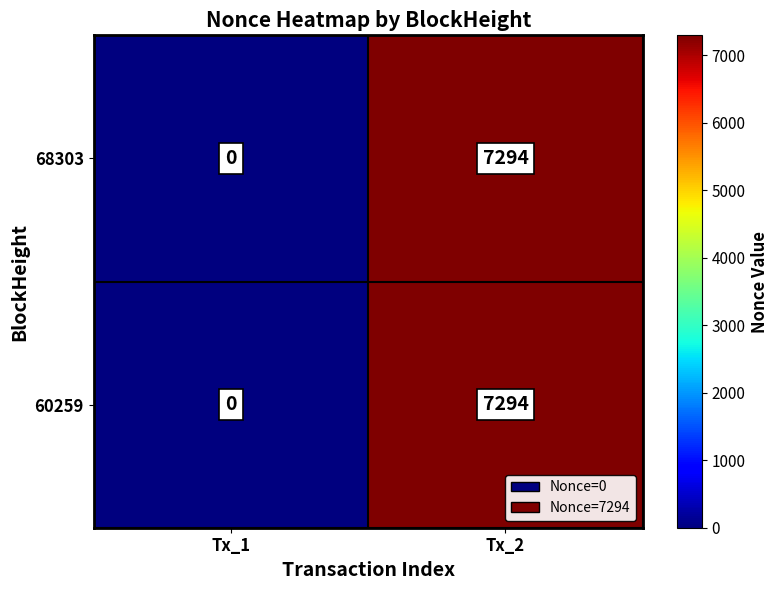

List the labels in order of 60259 value, largest first.

Tx_2, Tx_1